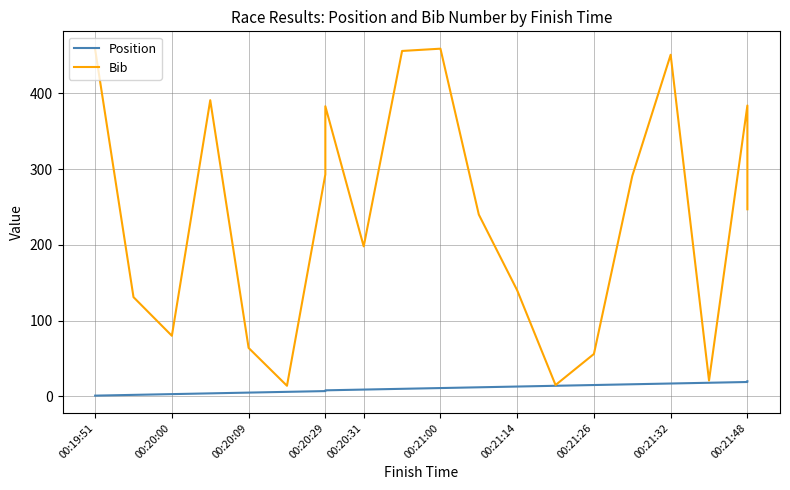

The Bib series shows 109 at 00:20:29. True or false?

False